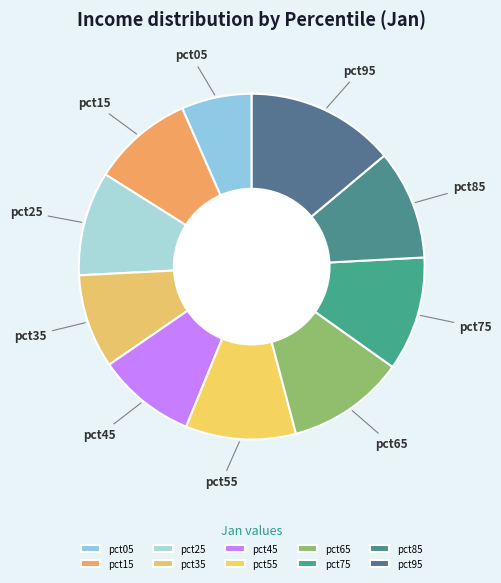

How many segments does this pie chart have?

10